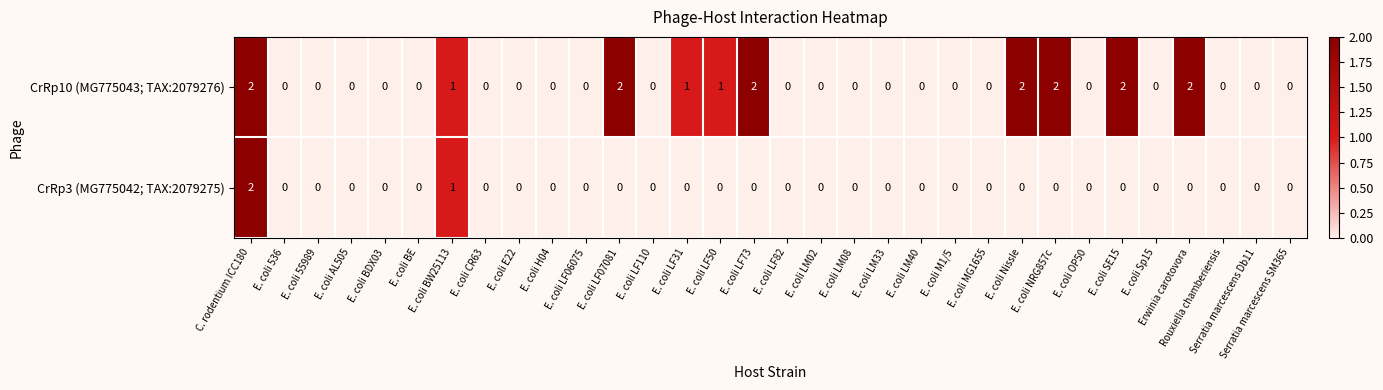

Count the number of categories in the chart.

32